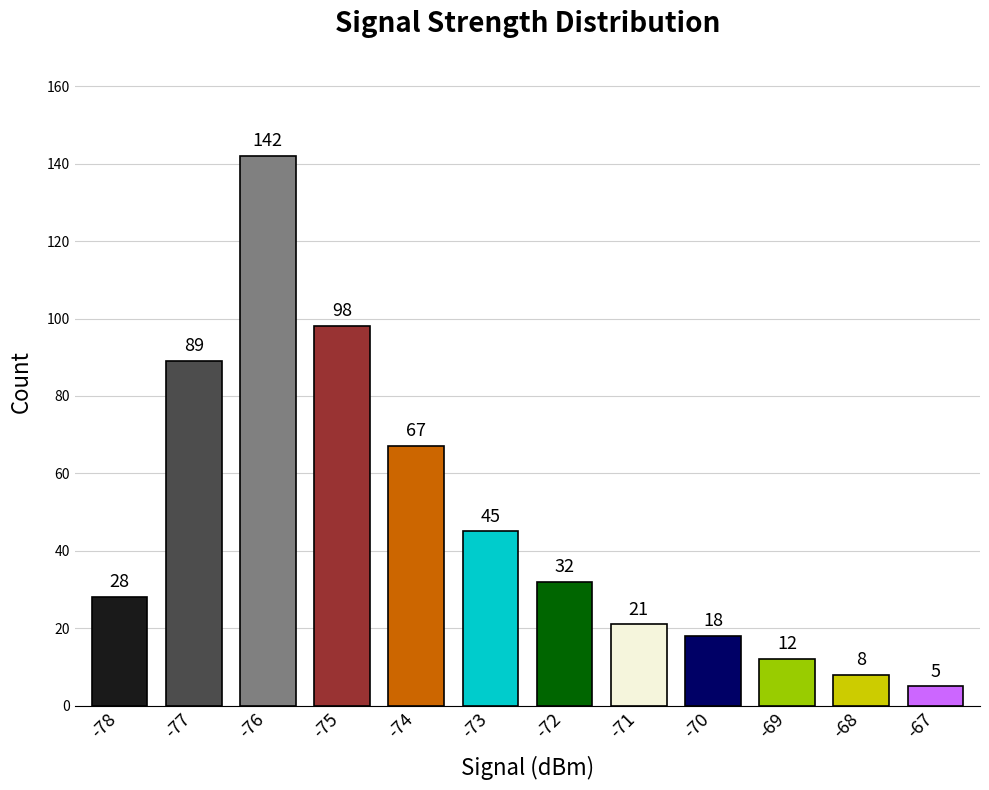

Reading left to right, transcribe all the data shown in this chart.

28	89	142	98	67	45	32	21	18	12	8	5